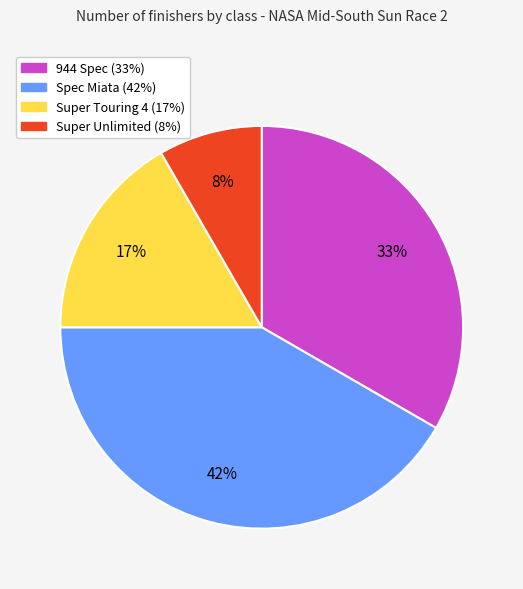

Is the sum of Spec Miata and Super Touring 4 greater than half?

Yes